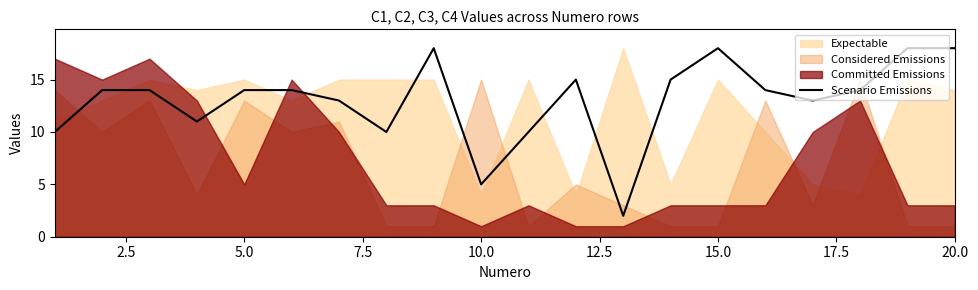

What is the highest value of the Scenario Emissions series?

18